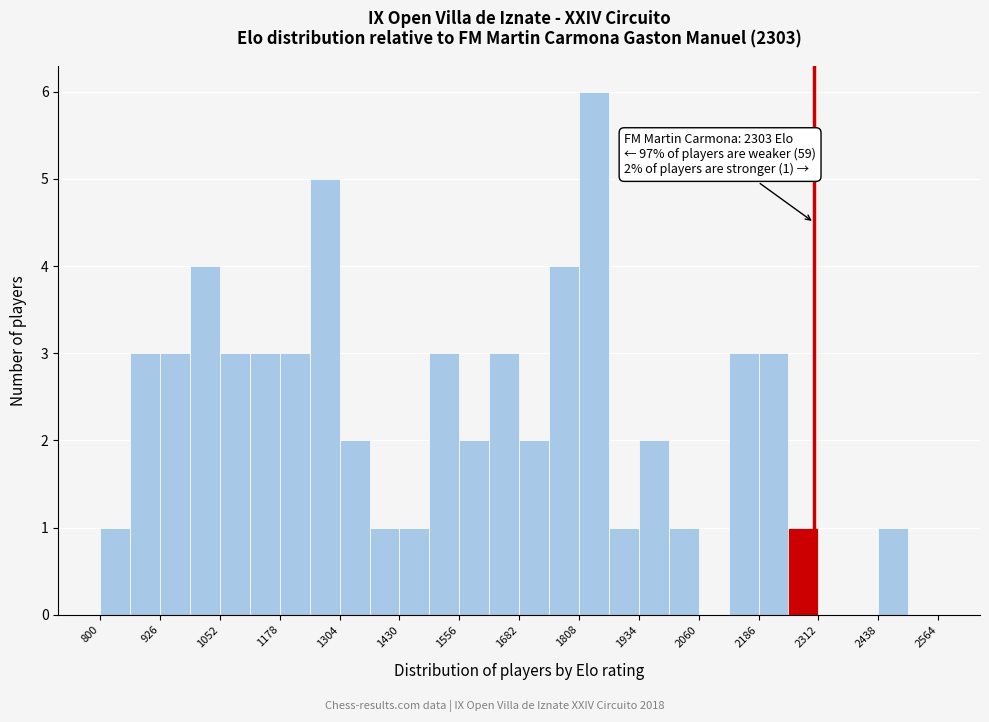

Read against the x-axis, roughly where is the centre of the tallest bar?

1840